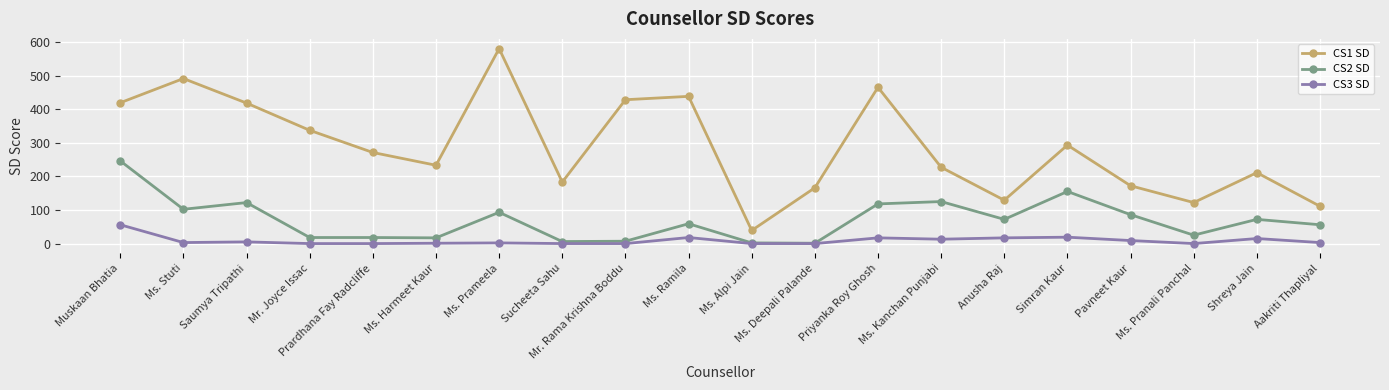

True or false: CS2 SD has more than 1 interior local peaks.

True